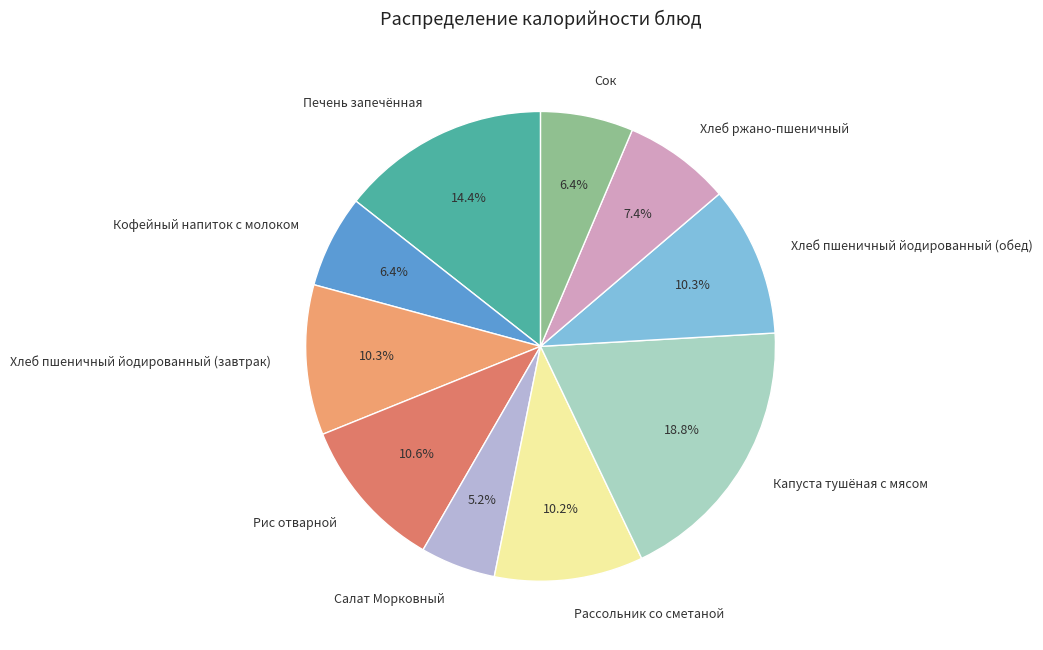

Between Печень запечённая and Рис отварной, which is larger?

Печень запечённая